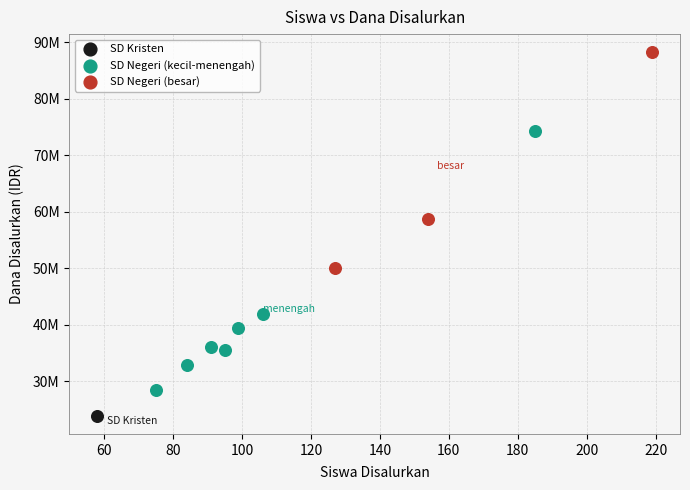

Which series contains the lowest Y value?

SD Kristen